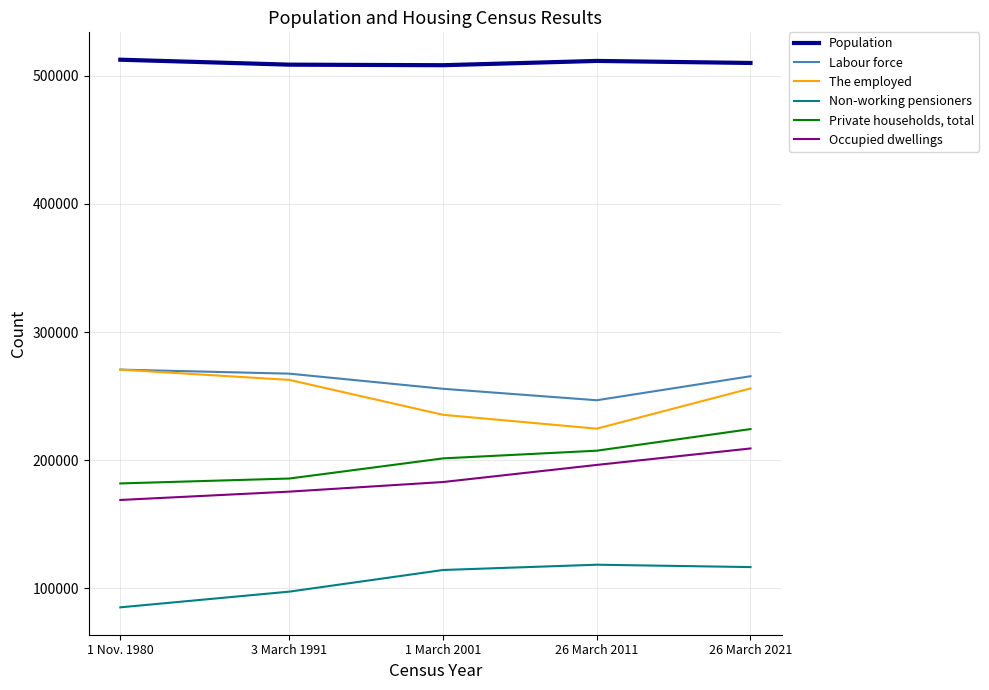

True or false: Occupied dwellings and Labour force cross at least once.

False